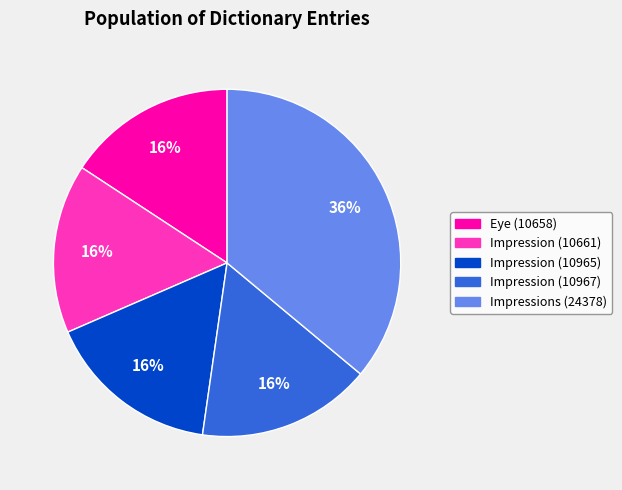

What is the ratio of the value at Impressions (24378) to the value at Impression (10967)?

2.2